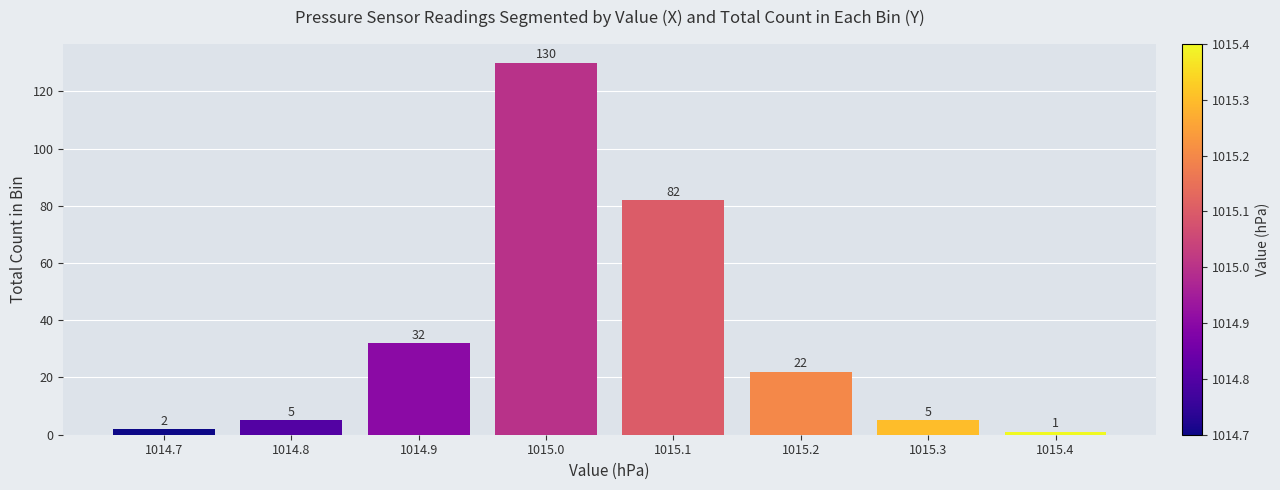

Reading left to right, transcribe this chart: for each bar, give the range it covers on the x-axis and its height.

1014.65 to 1014.75: 2
1014.75 to 1014.85: 5
1014.85 to 1014.95: 32
1014.95 to 1015.05: 130
1015.05 to 1015.15: 82
1015.15 to 1015.25: 22
1015.25 to 1015.35: 5
1015.35 to 1015.45: 1